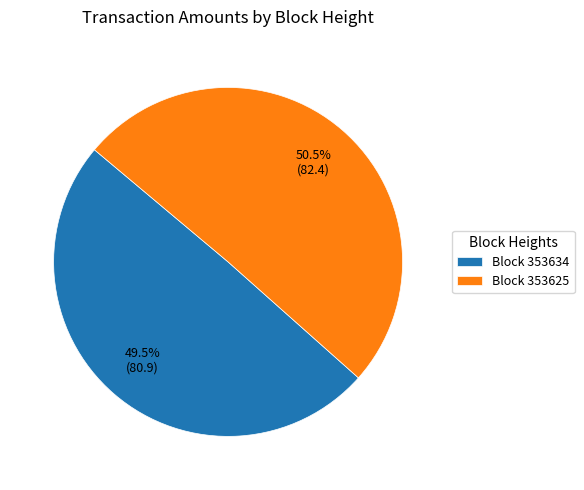

What is the largest slice in the pie chart?

Block 353625